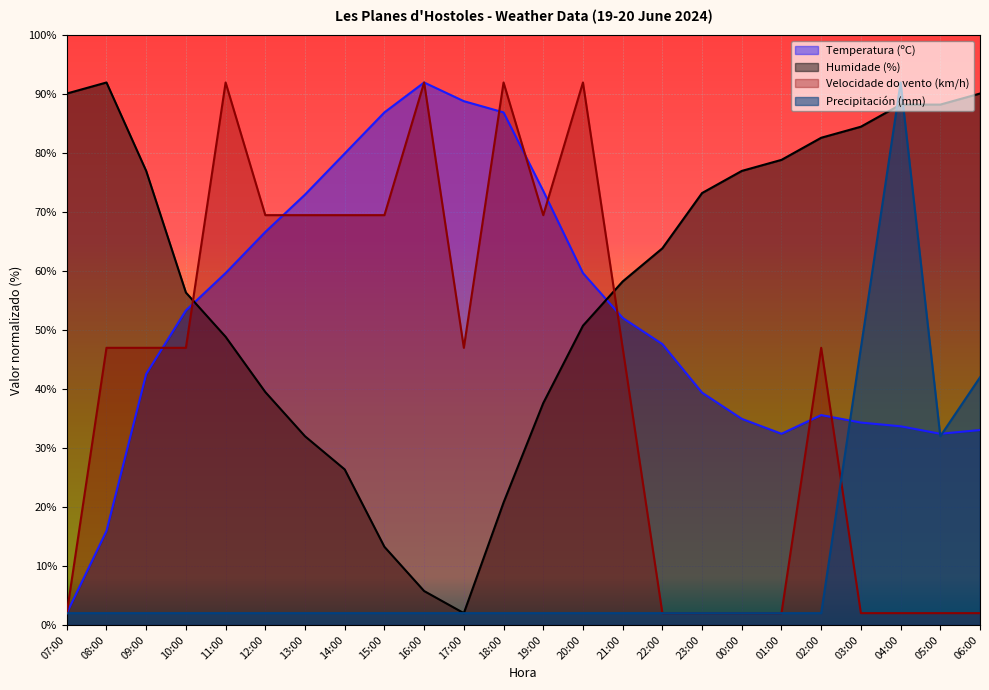

At which category is the sum across all series the highest?

04:00